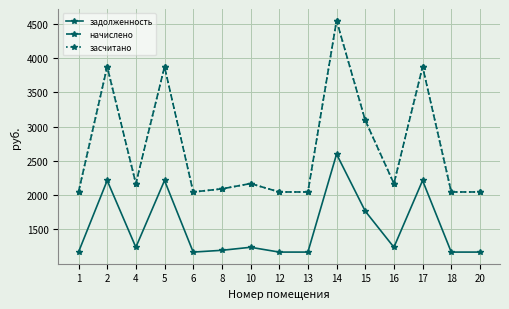

Is this an area chart (filled region under the line)?

No